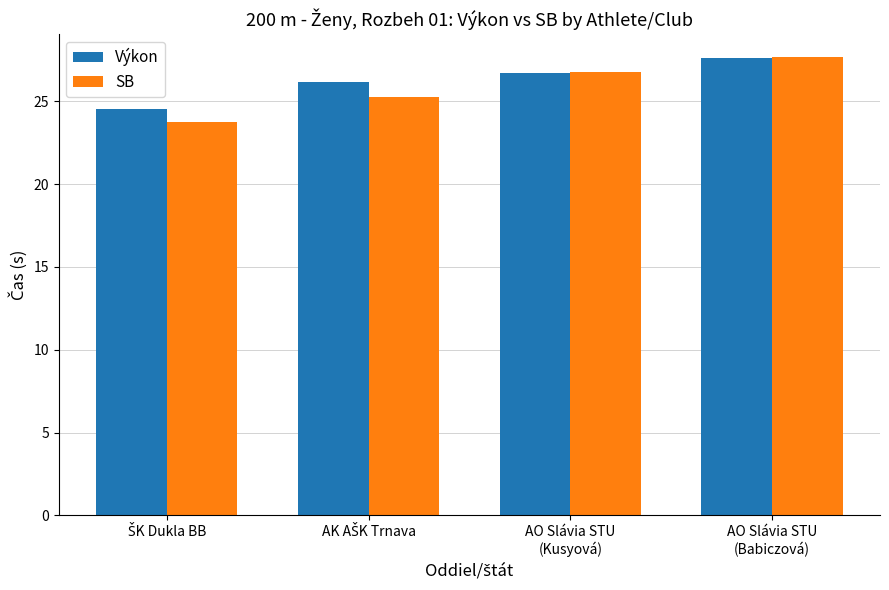

Is the value of Výkon at AO Slávia STU
(Babiczová) greater than the value of SB at AO Slávia STU
(Kusyová)?

Yes